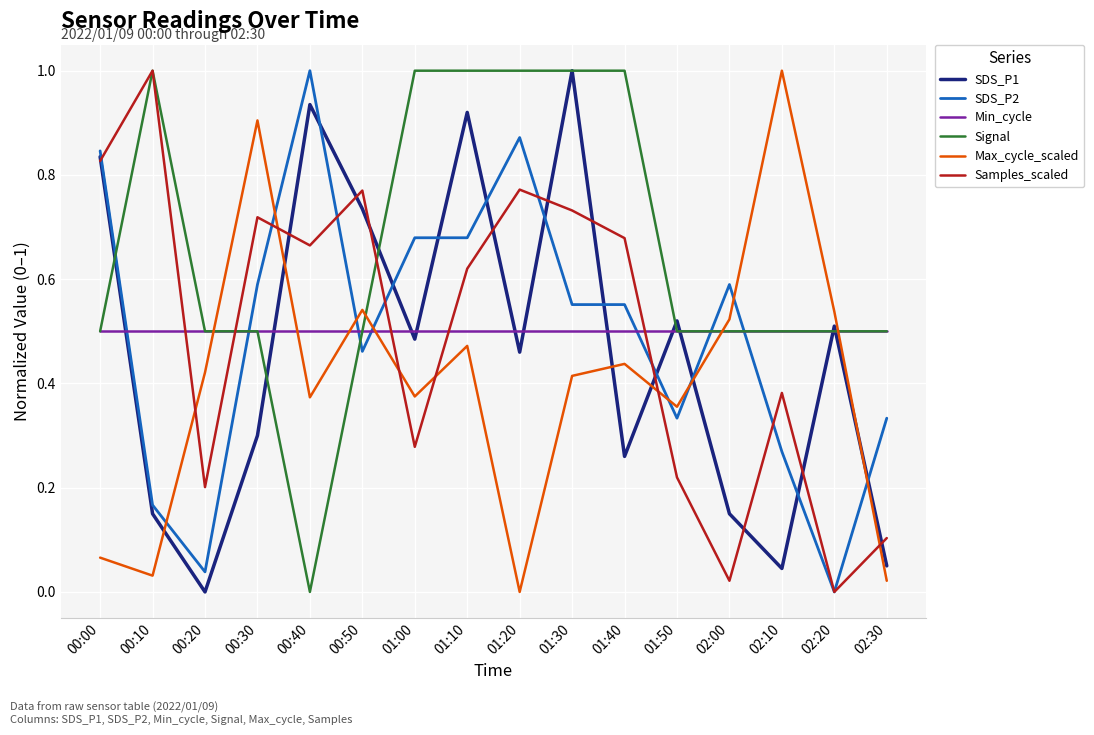

The value of Signal at 01:10 is 1.5. True or false?

False